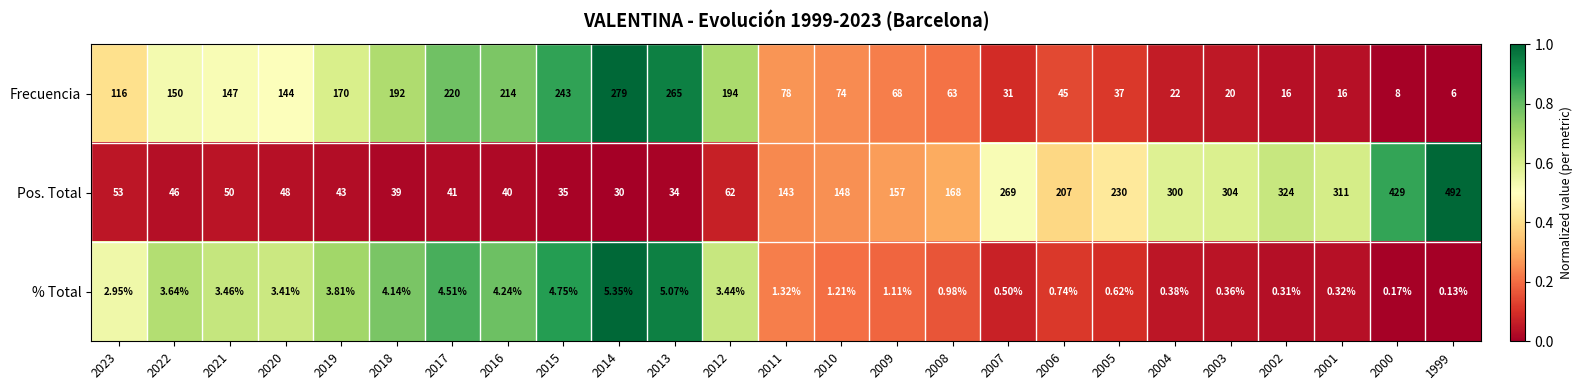

Which series changed the most between 2022 and 2001?

Pos. Total